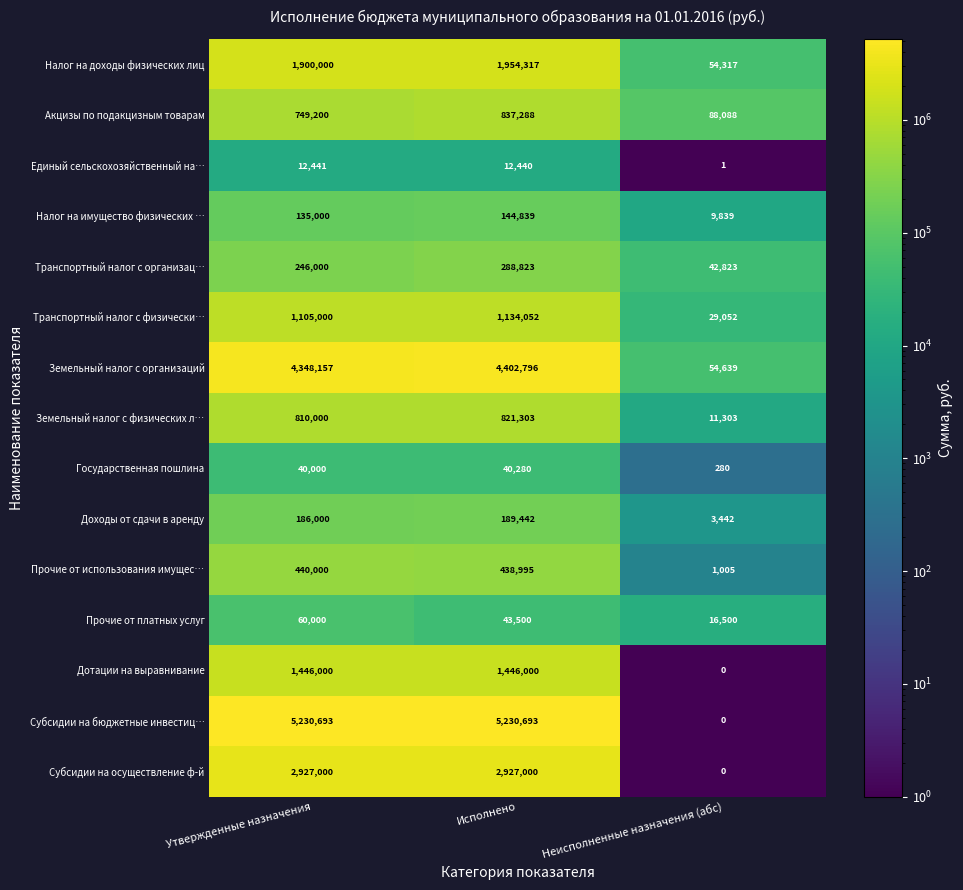

How many values in the Налог на имущество физических … series are below 135000?

1